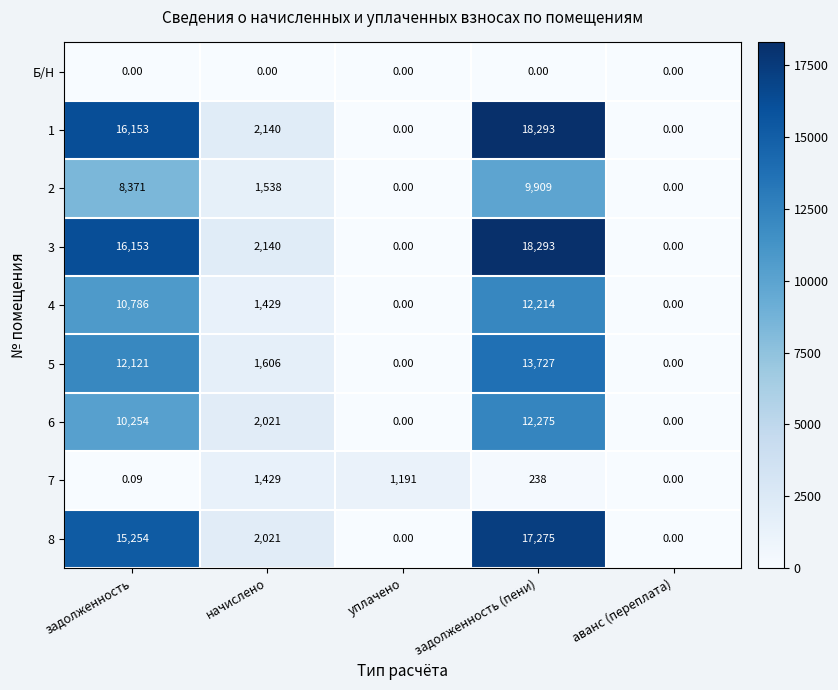

Which category has the highest value in the 3 series?

задолженность (пени)